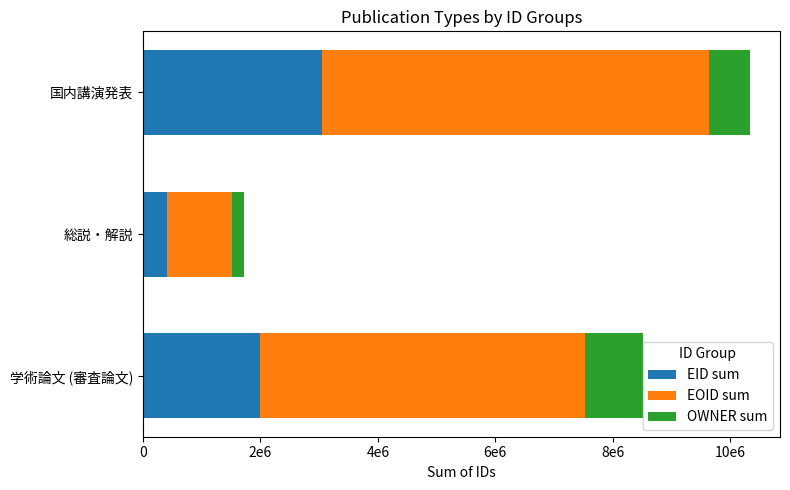

What are all the series names shown in the legend?

EID sum, EOID sum, OWNER sum